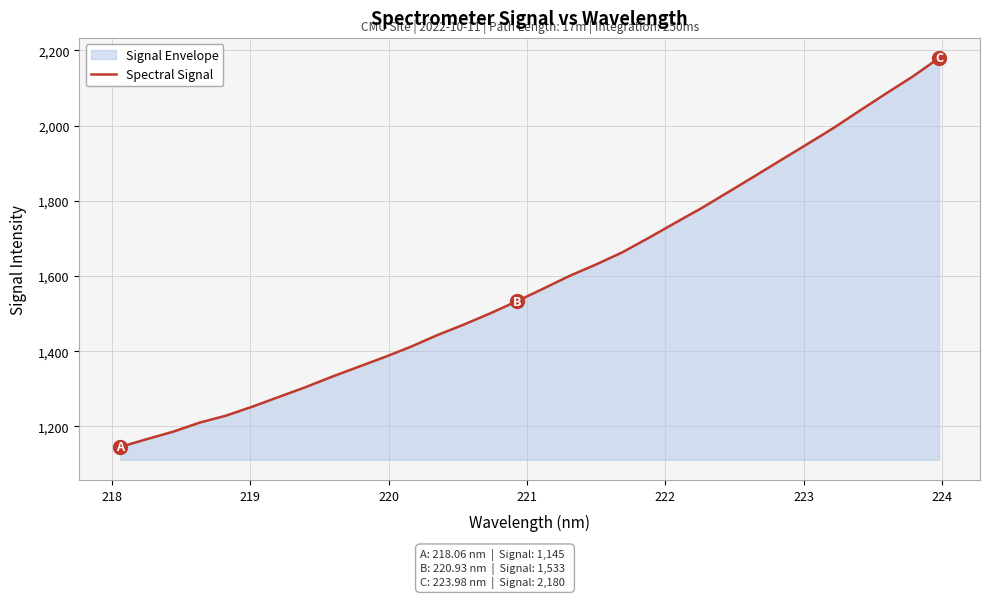

What is the minimum value shown in the chart?

1145.2